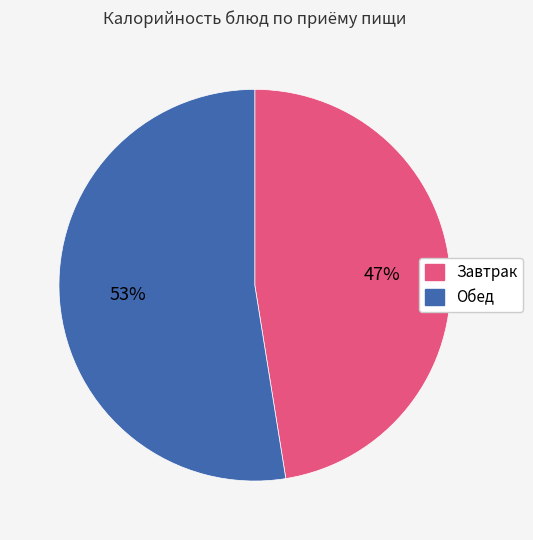

To the nearest percent, what is the average slice percentage?

50%